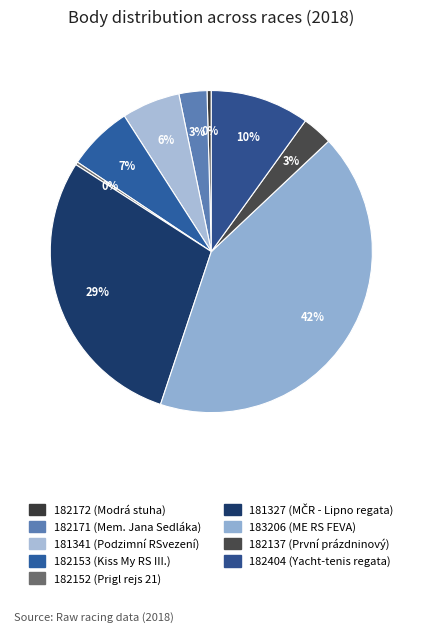

How many slices are in this pie chart?

9